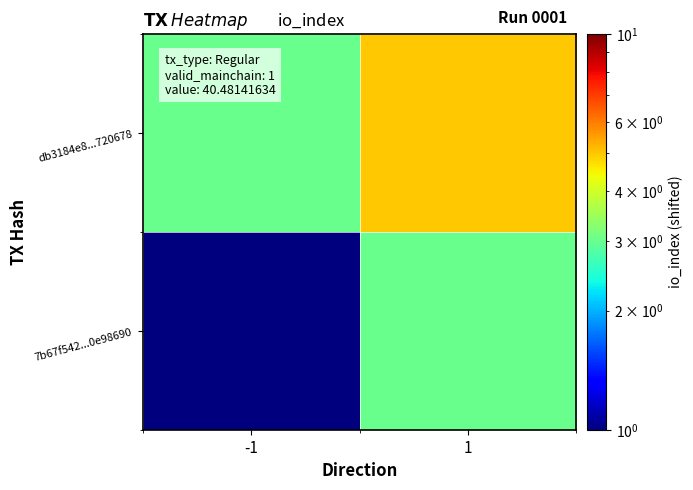

At which category is the sum across all series the highest?

1